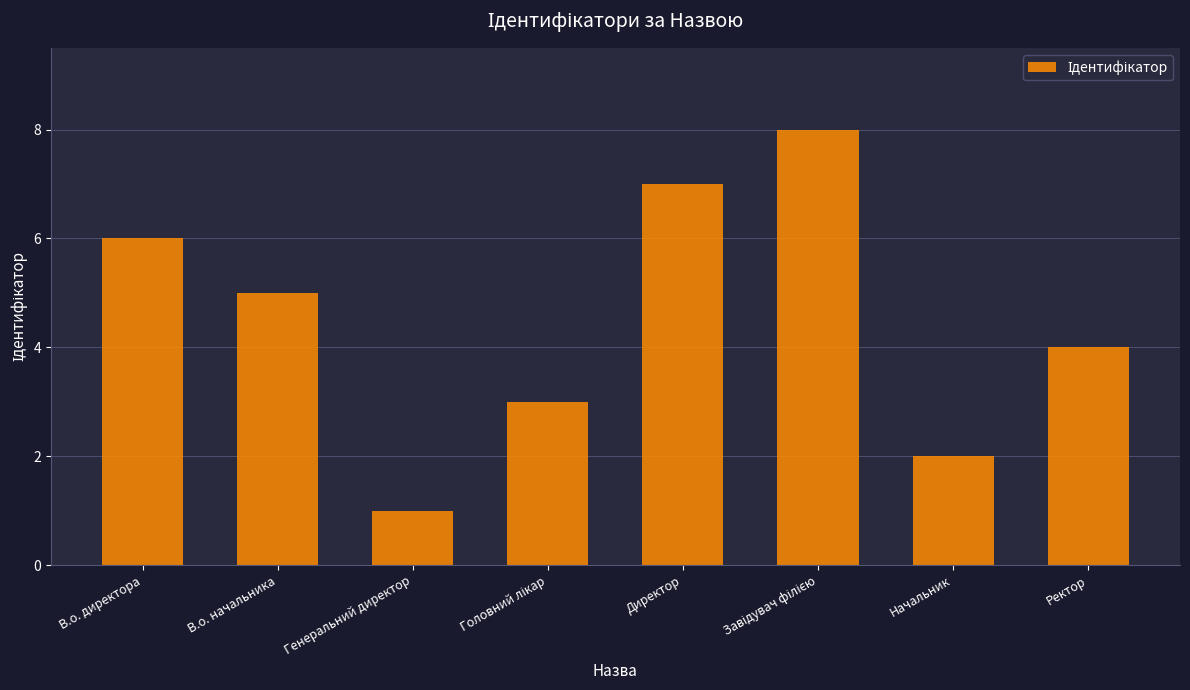

Which has a higher value, Ректор or Генеральний директор?

Ректор